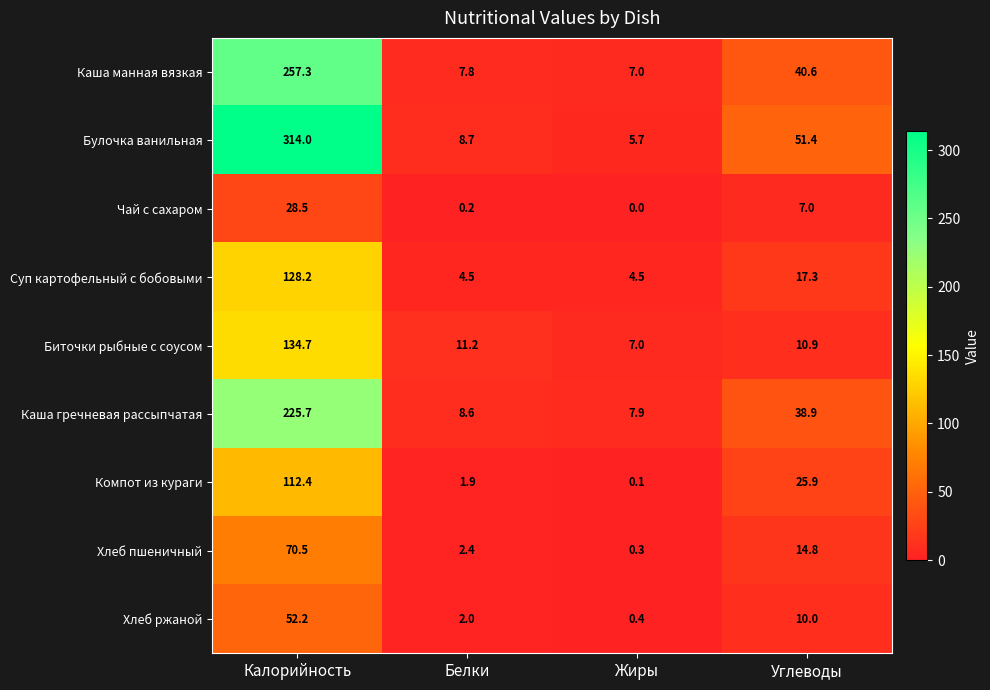

Which category has the lowest value across all series?

Жиры